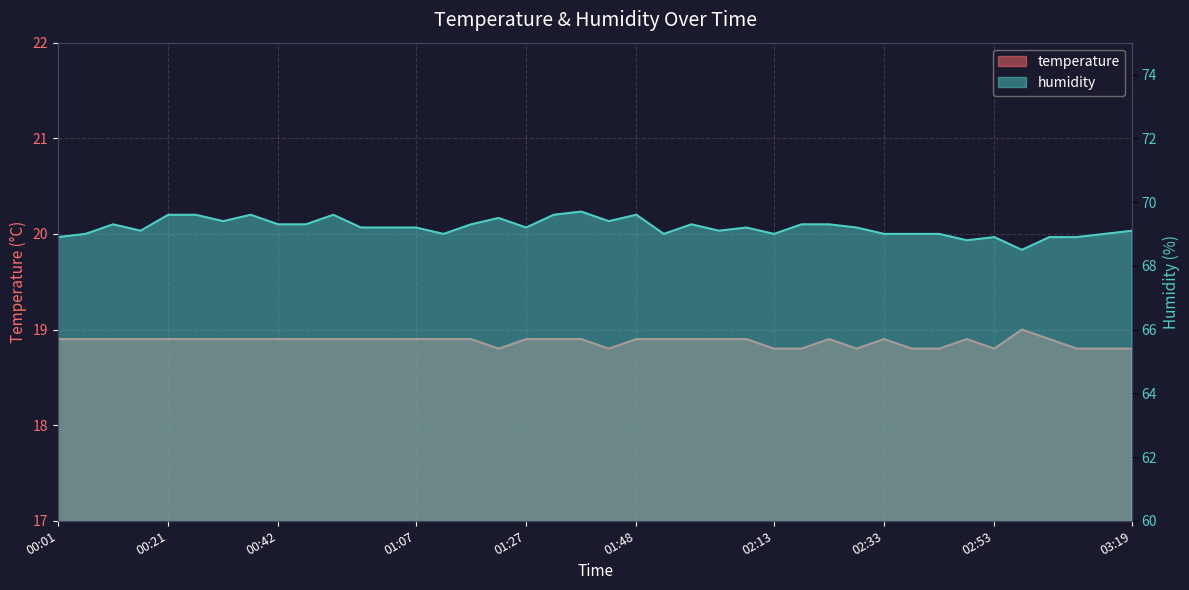

How many data points in humidity are less than 69?

6